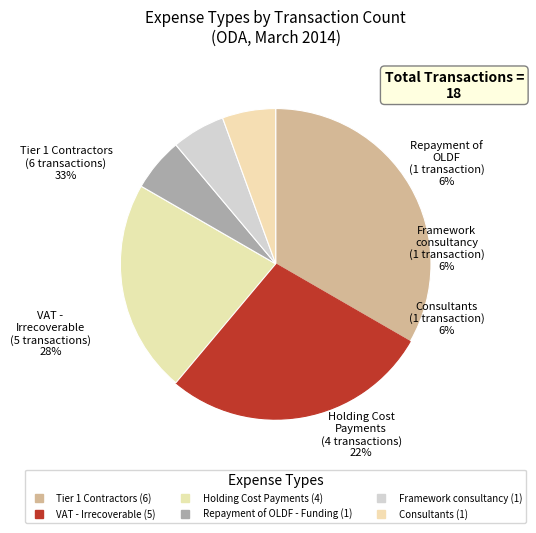

Count the number of slices in the pie.

6